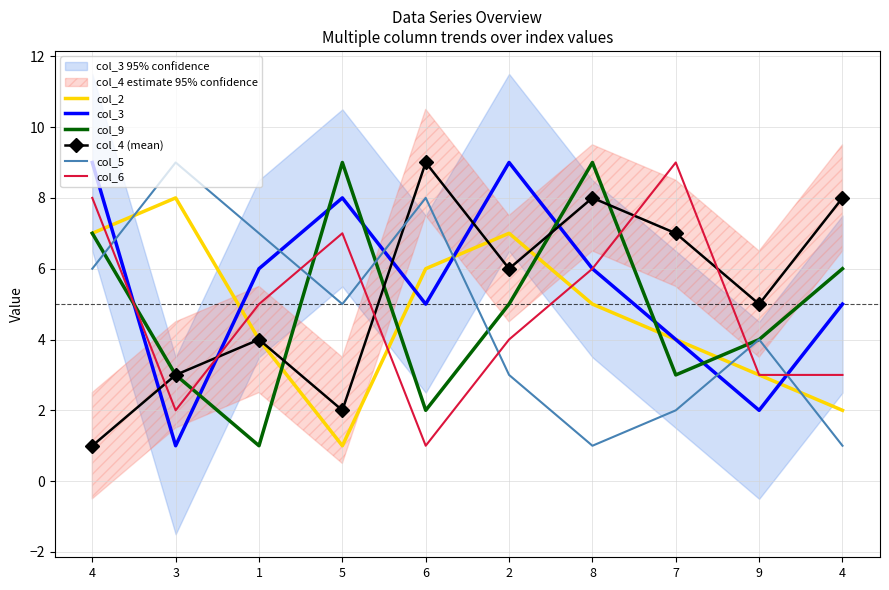

At which label does col_6 reach its minimum?

6